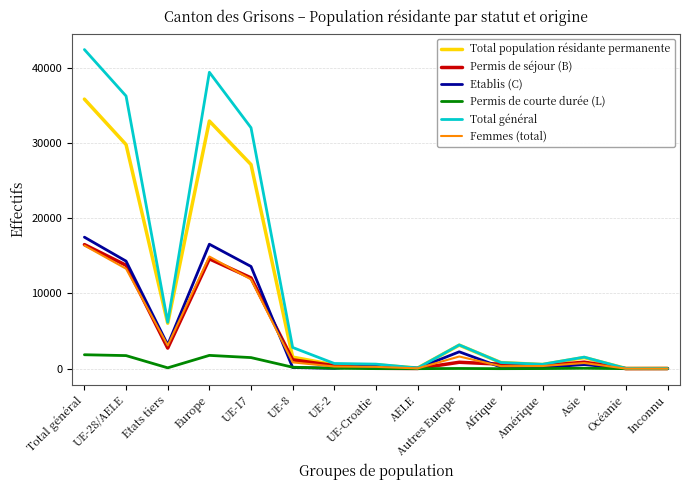

What are all the series names shown in the legend?

Total population résidante permanente, Permis de séjour (B), Etablis (C), Permis de courte durée (L), Total général, Femmes (total)